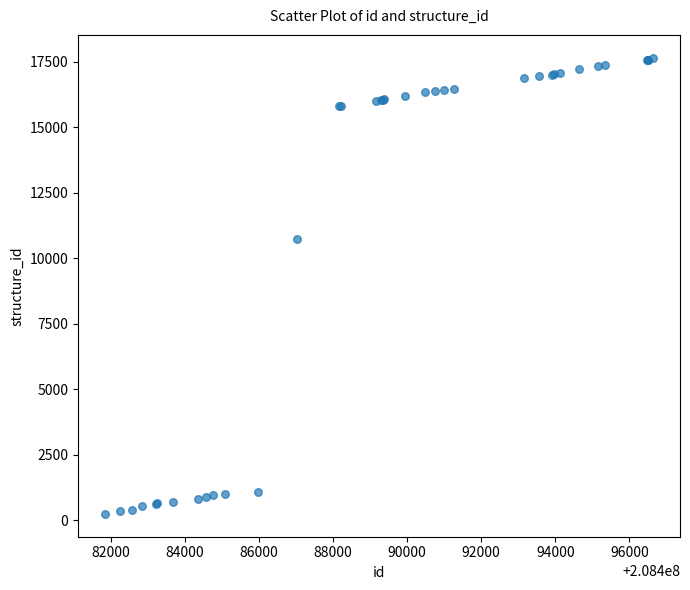

What Y value in the scatter plot is closest to 8945?

10720